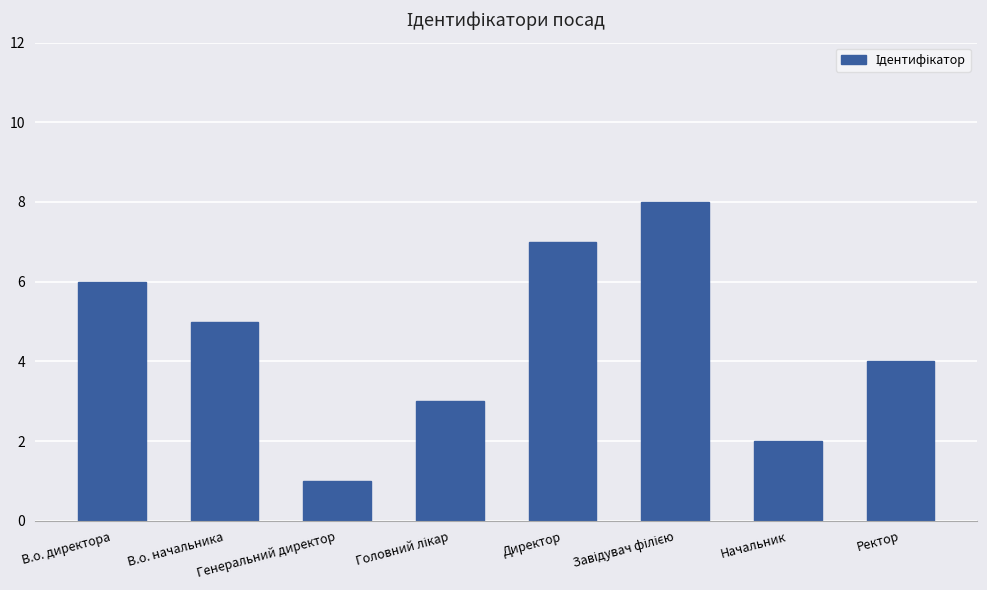

Count the values in the range 3 to 7.

5